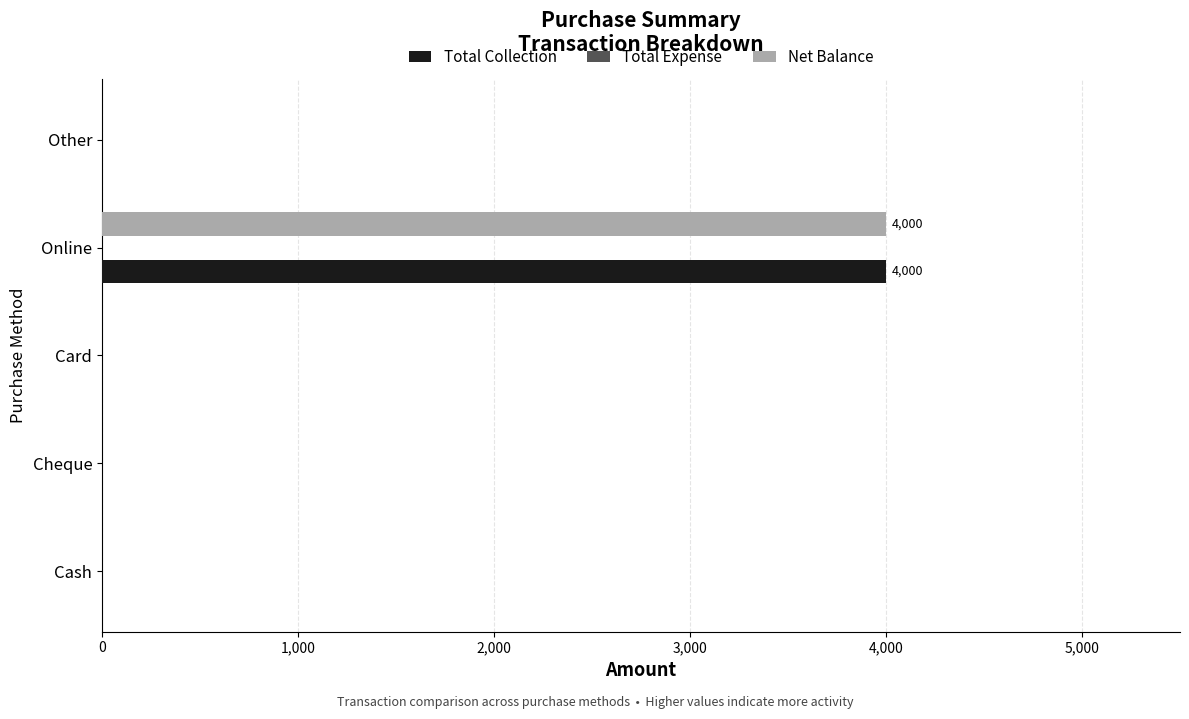

How many distinct data groups are displayed?

2